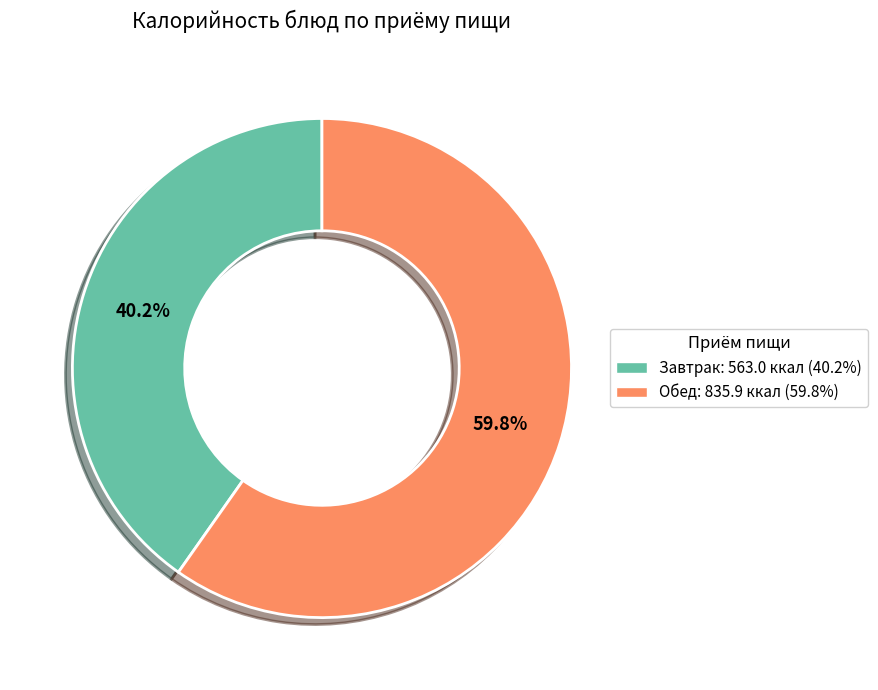

To the nearest percent, what is the difference between the largest and smallest slice percentages?

20%